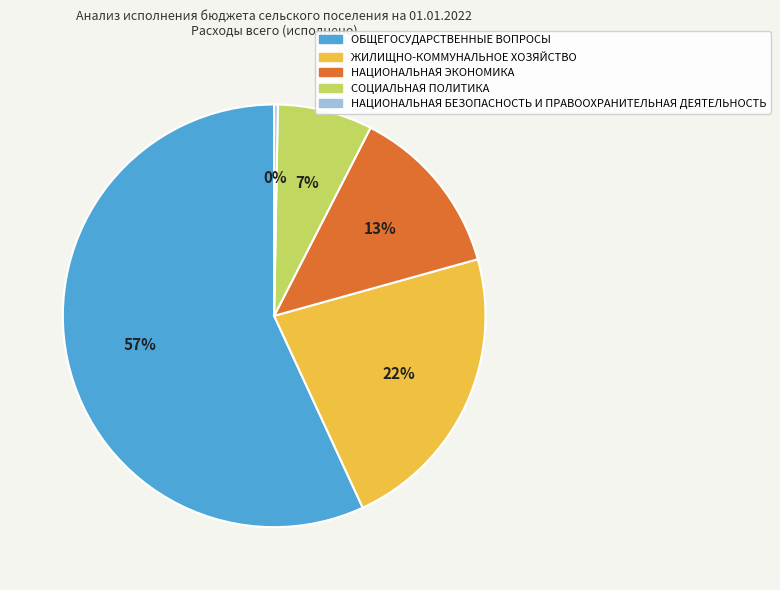

Which category has the biggest portion of the pie?

ОБЩЕГОСУДАРСТВЕННЫЕ ВОПРОСЫ